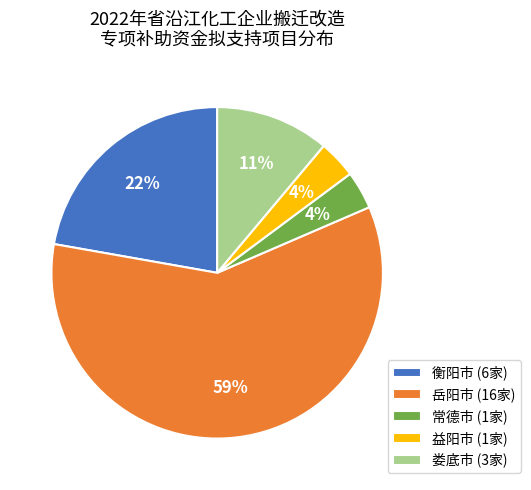

Is there a majority slice in this chart?

Yes